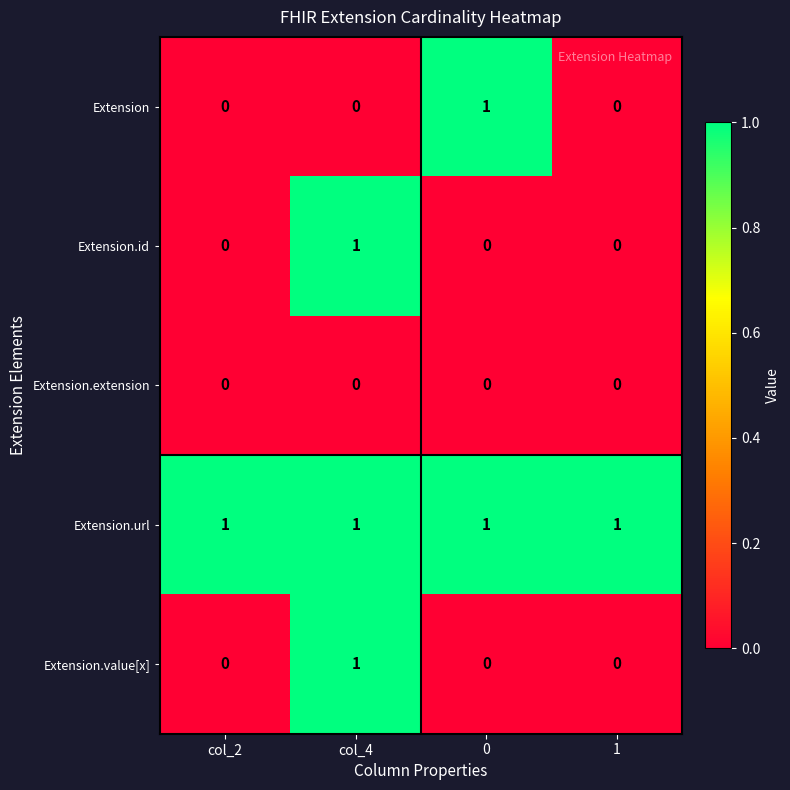

What is the maximum value shown in the chart?

1